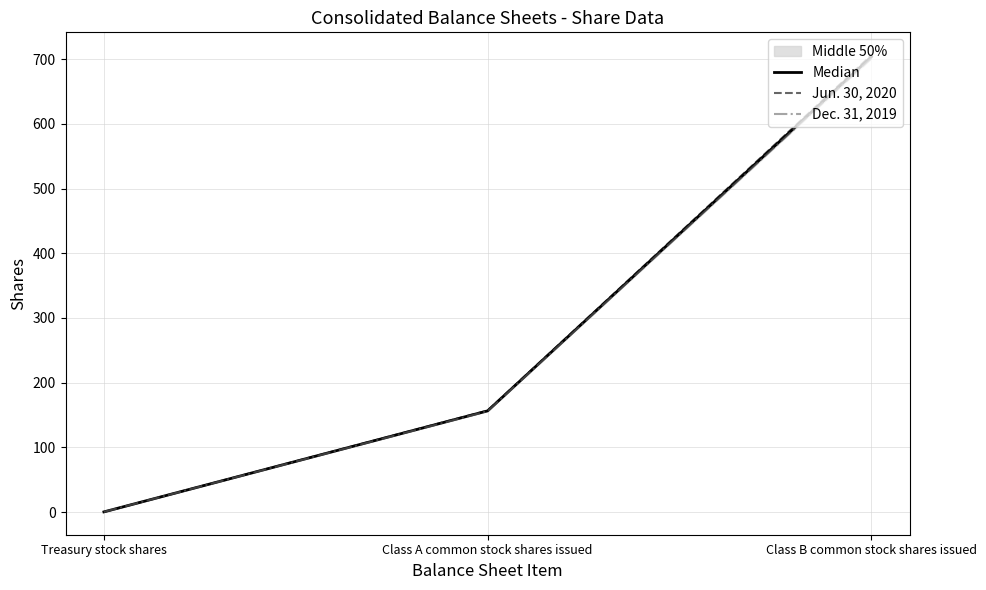

What is the average value of the Dec. 31, 2019 series?

285.8